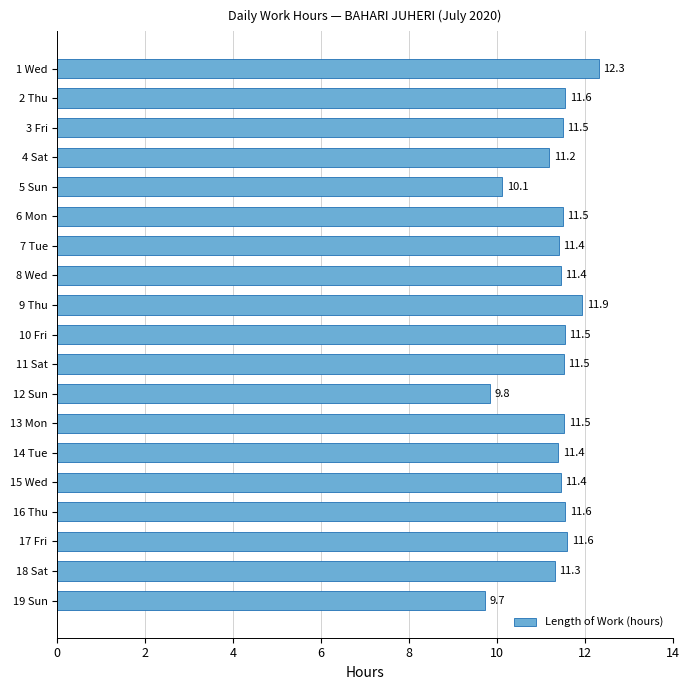

The chart shows a value of 11.6 at 2 Thu. True or false?

True